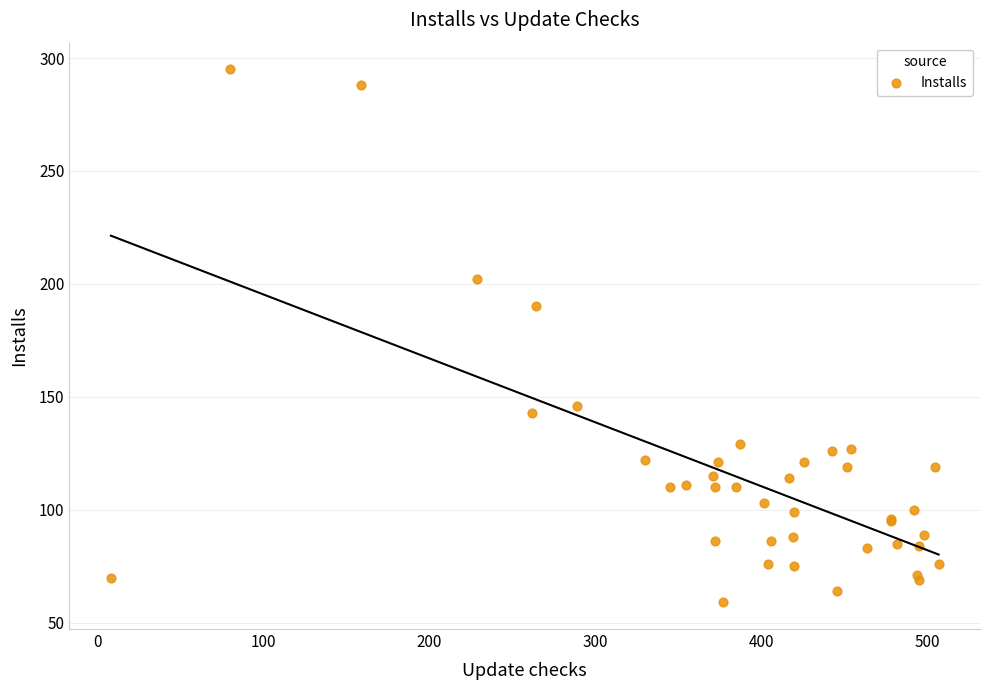

What Y value in the scatter plot is closest to 177?

190